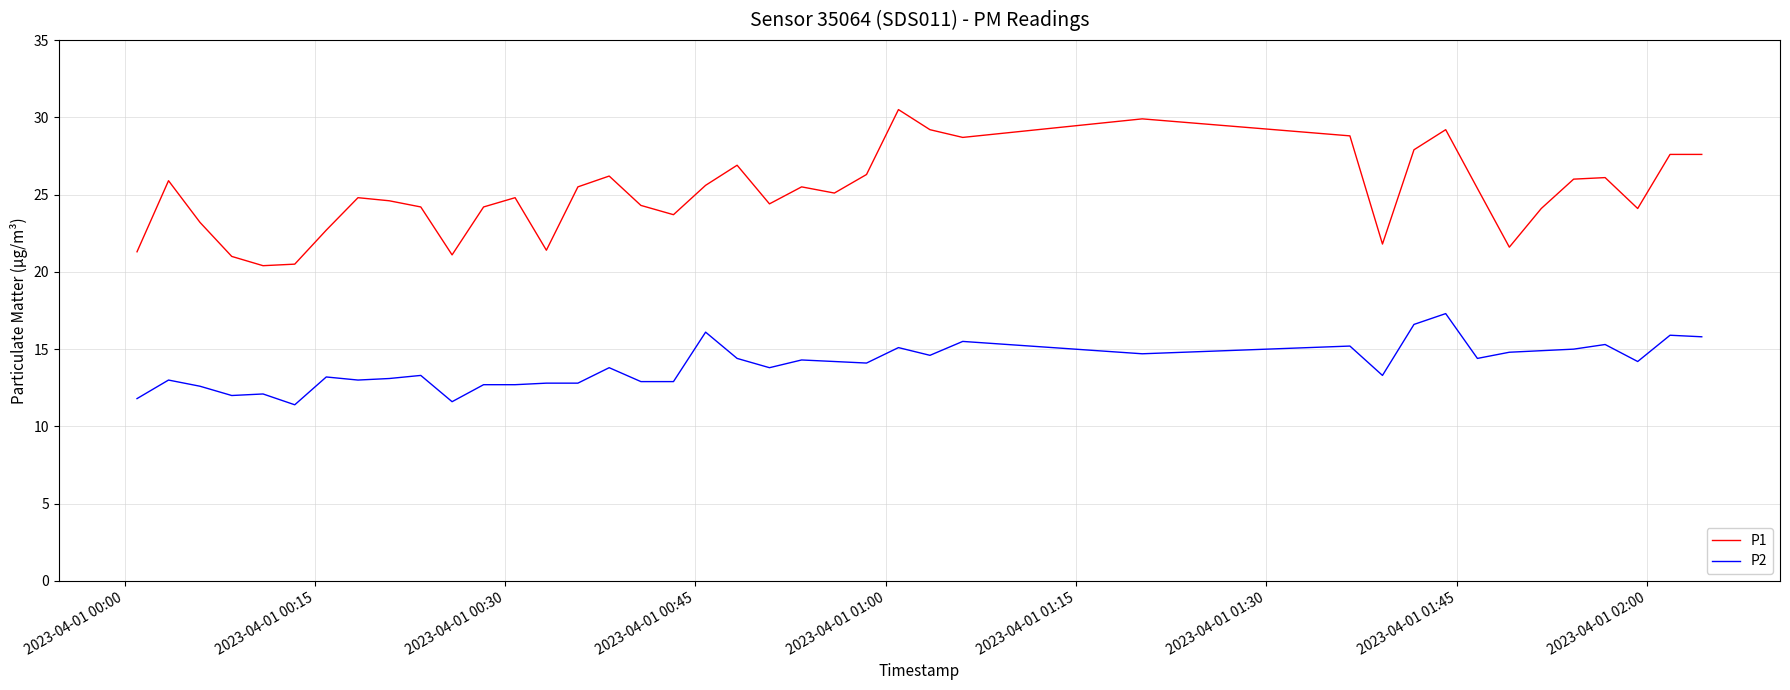

Which series has the widest spread of values?

P1